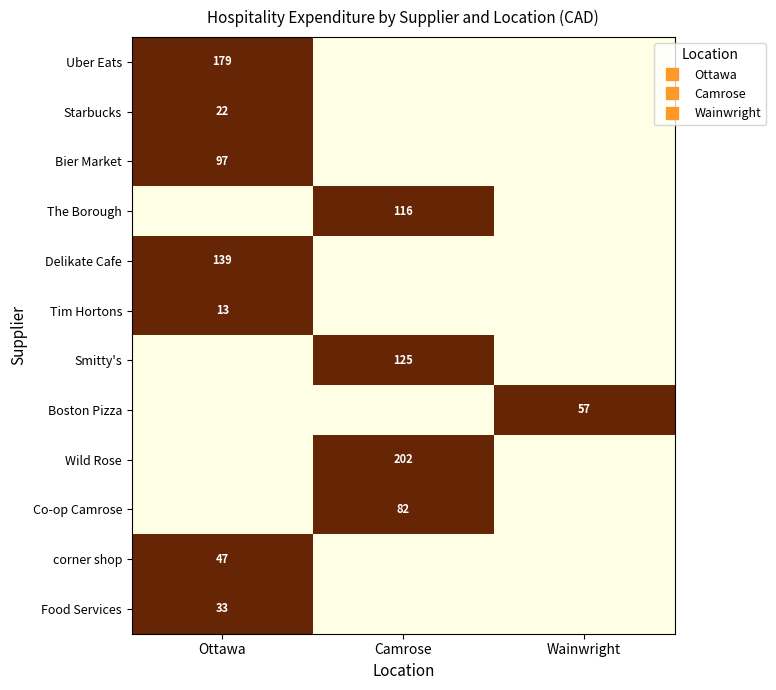

Which series has the largest range (max minus min)?

Uber Eats